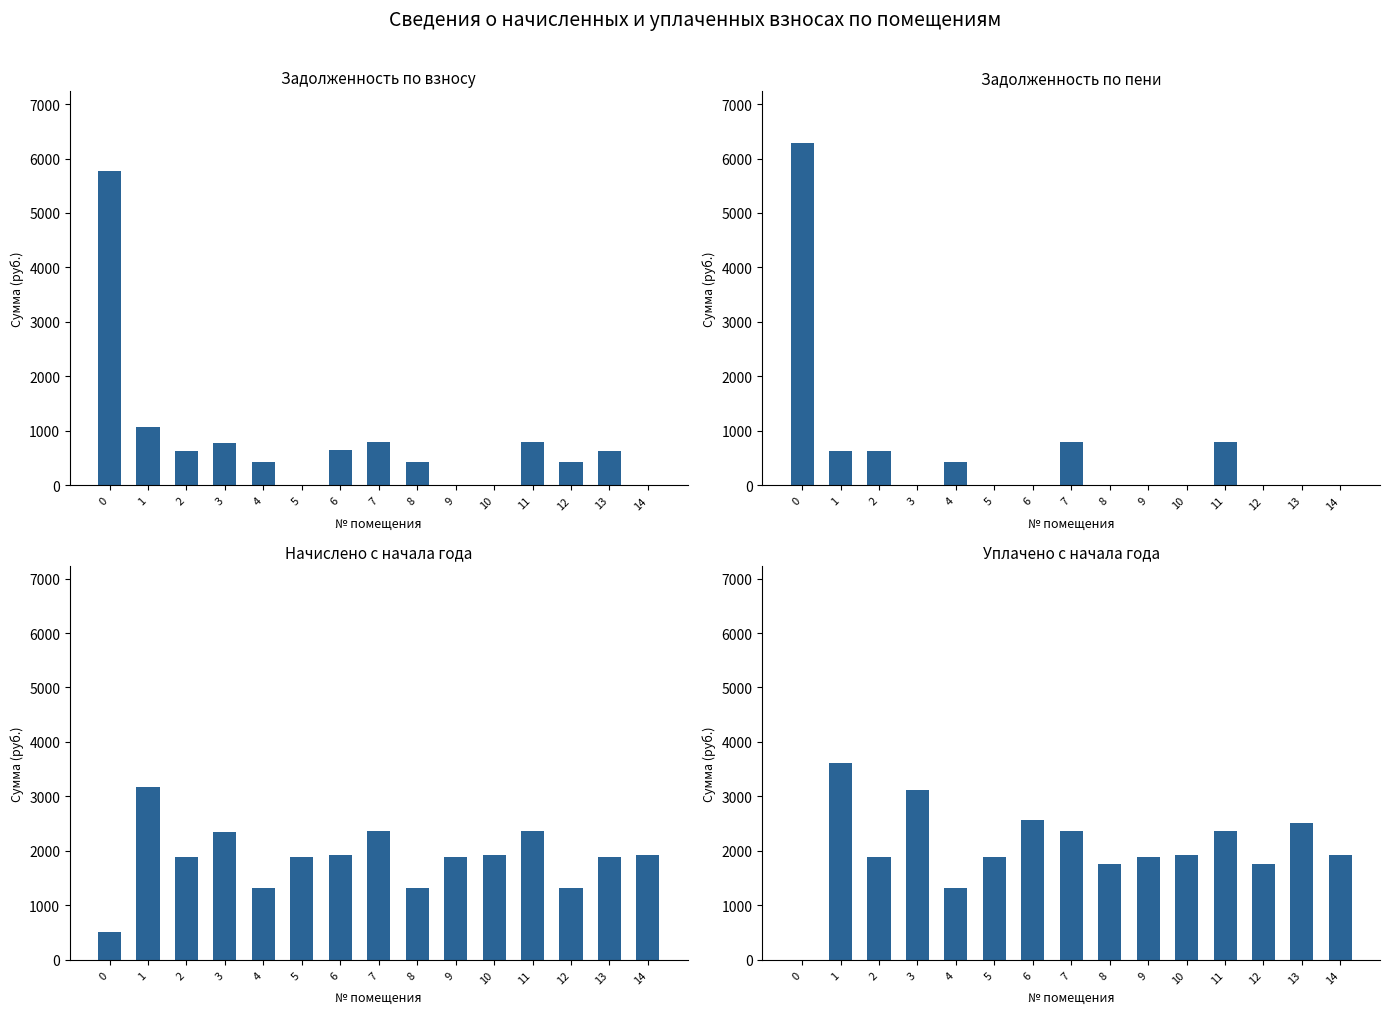

What is the sum of all задолженность (пени) values?

9563.1